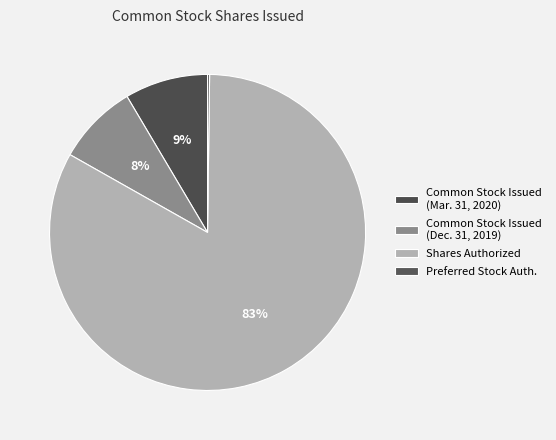

To the nearest percent, what is the average slice percentage?

25%